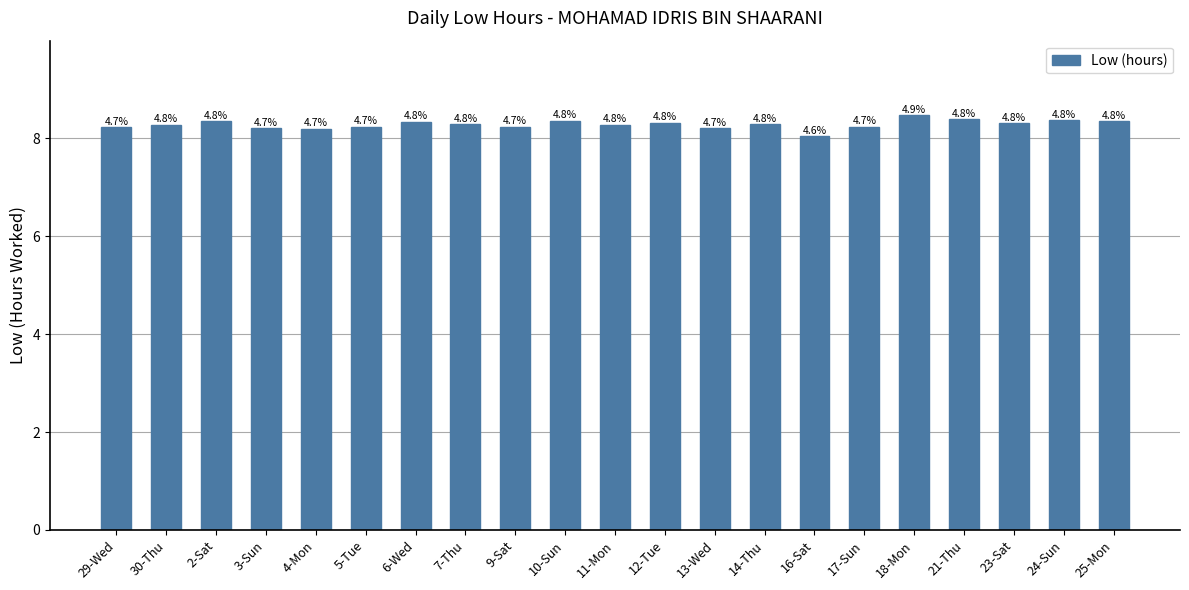

What position from the left is 30-Thu?

2